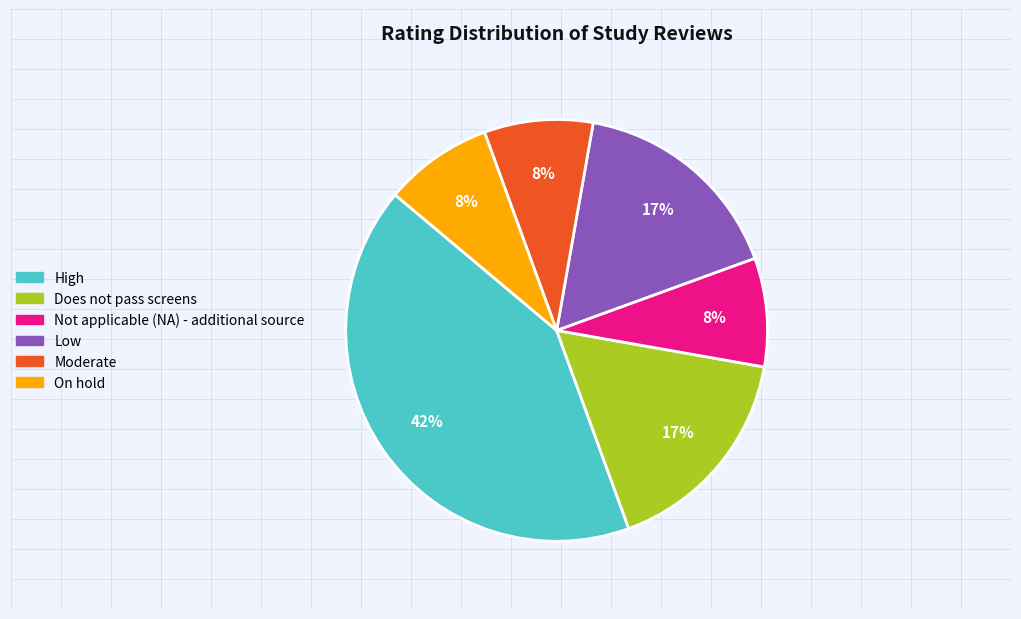

To the nearest percent, what percentage of the pie is Does not pass screens?

17%